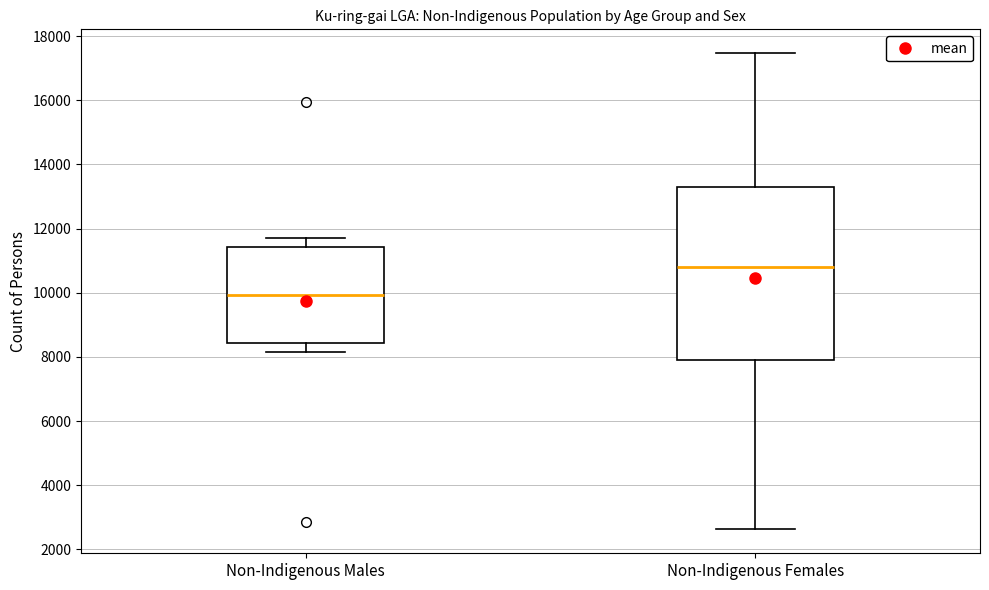

Reading left to right, read every box against the y-axis: the position of its median line, the range the box covers, and the ends of its whiskers. The values are not printed on the chart, so give them approximately, as read against the axis.

Non-Indigenous Males: median 10000, box 8400 to 11400, whiskers 8200 to 11800
Non-Indigenous Females: median 10800, box 8000 to 13400, whiskers 2600 to 17400